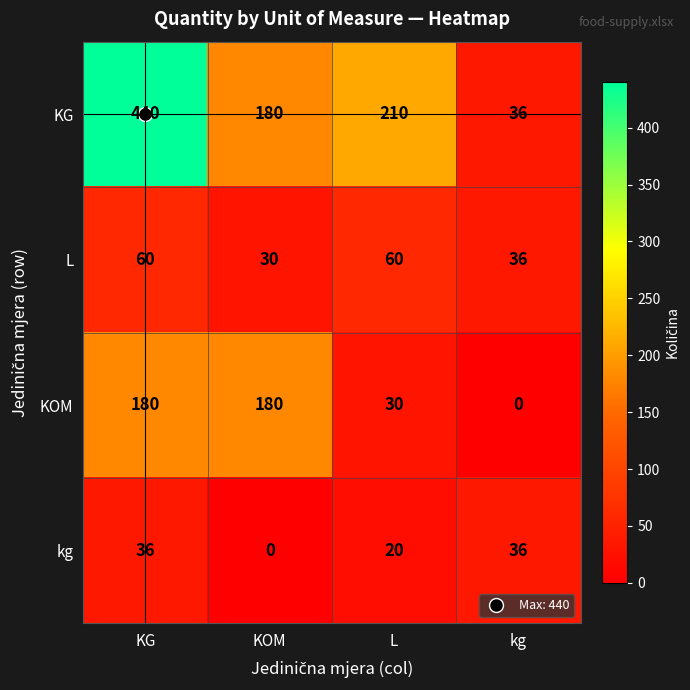

List the labels in order of KG value, largest first.

KG, L, KOM, kg